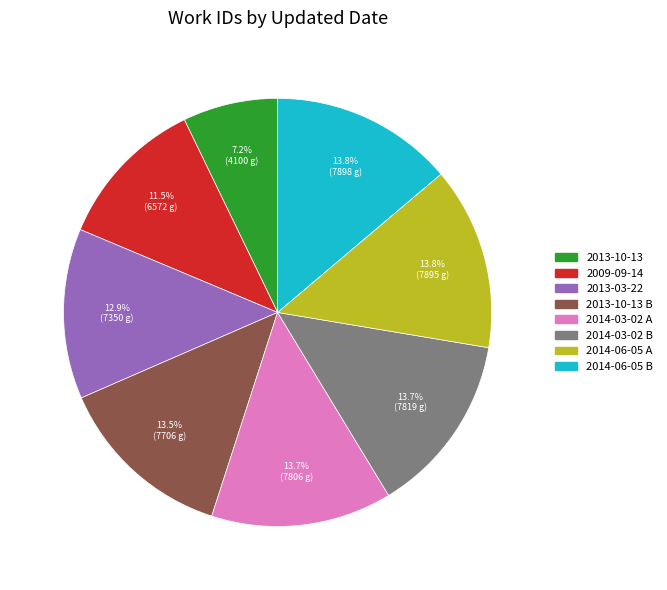

Is there any slice that represents more than half of the pie?

No